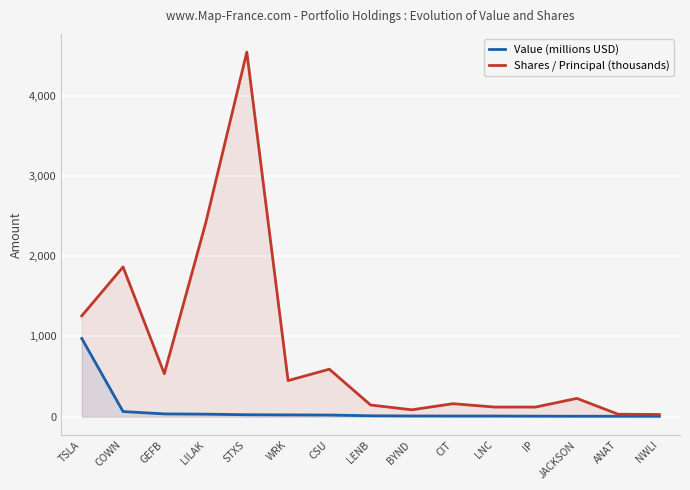

Which series has the largest total across all categories?

Shares / Principal (thousands)